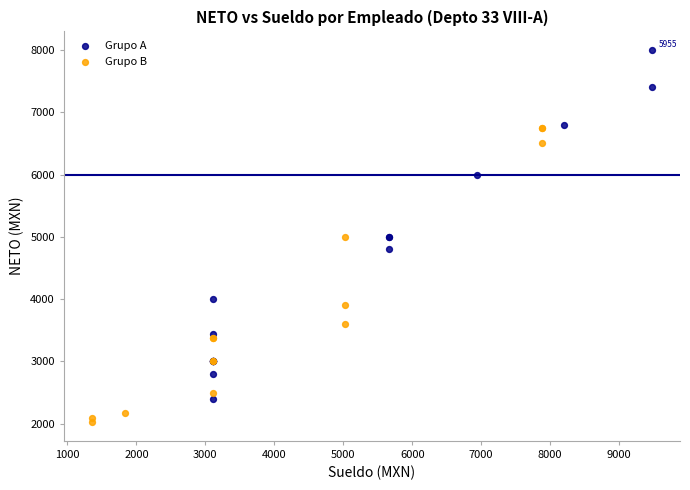

Which series contains the lowest Y value?

Grupo B